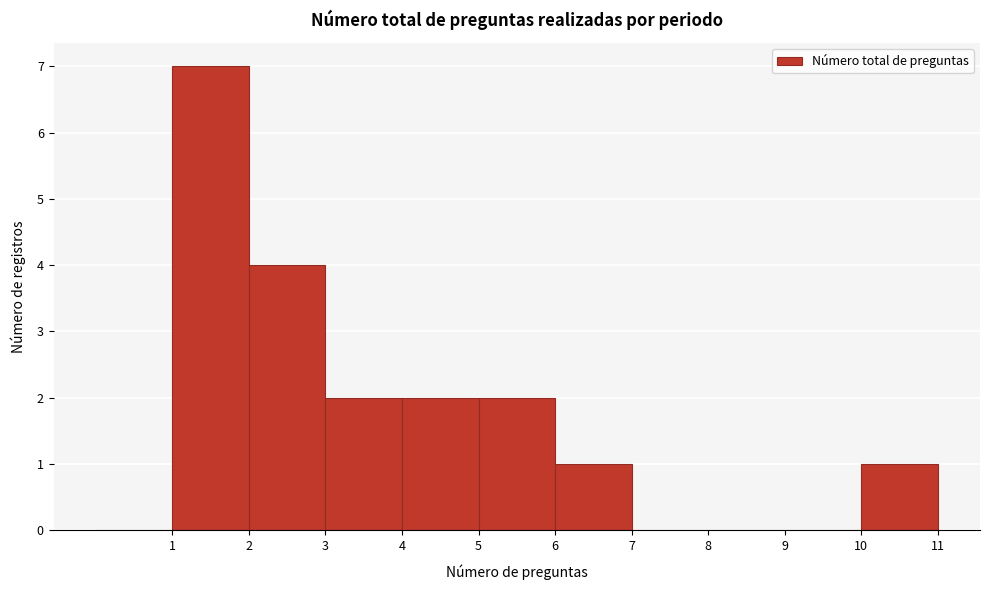

Reading left to right, transcribe this chart: for each bar, give the range it covers on the x-axis and its height. The values are not printed on the chart, so give them approximately, as read against the axis.

0 to 1: 0
1 to 2: 7
2 to 3: 4
3 to 4: 2
4 to 5: 2
5 to 6: 2
6 to 7: 1
7 to 8: 0
8 to 9: 0
9 to 10: 0
10 to 11: 1